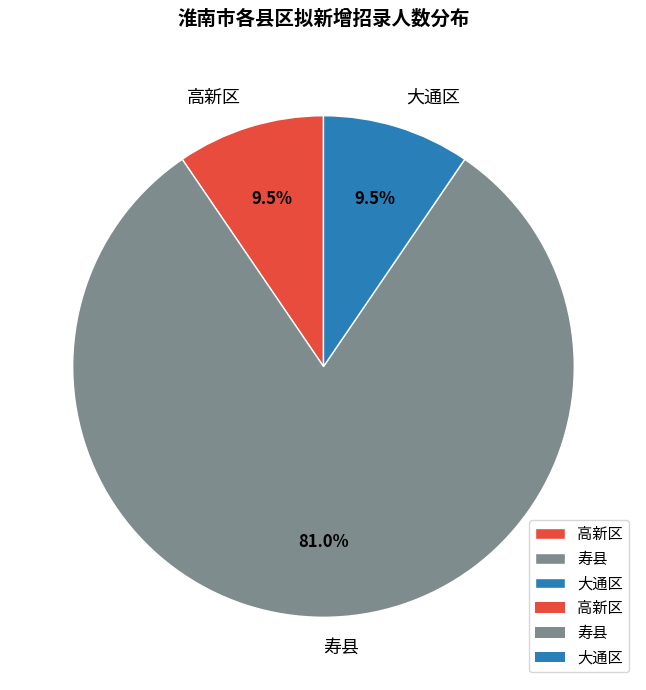

To the nearest percent, what portion does 寿县 represent?

81%